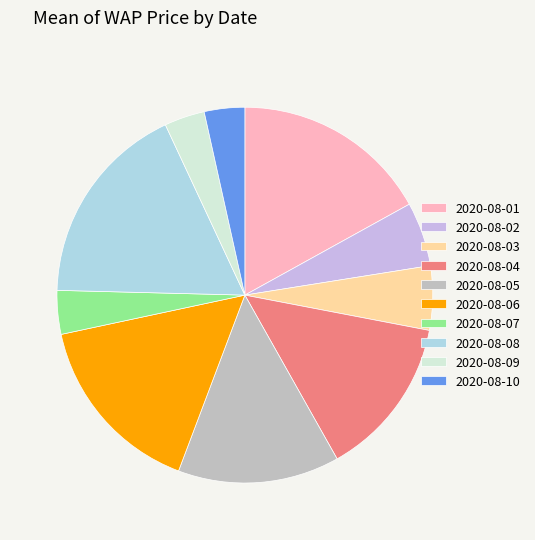

How many slices are in this pie chart?

10